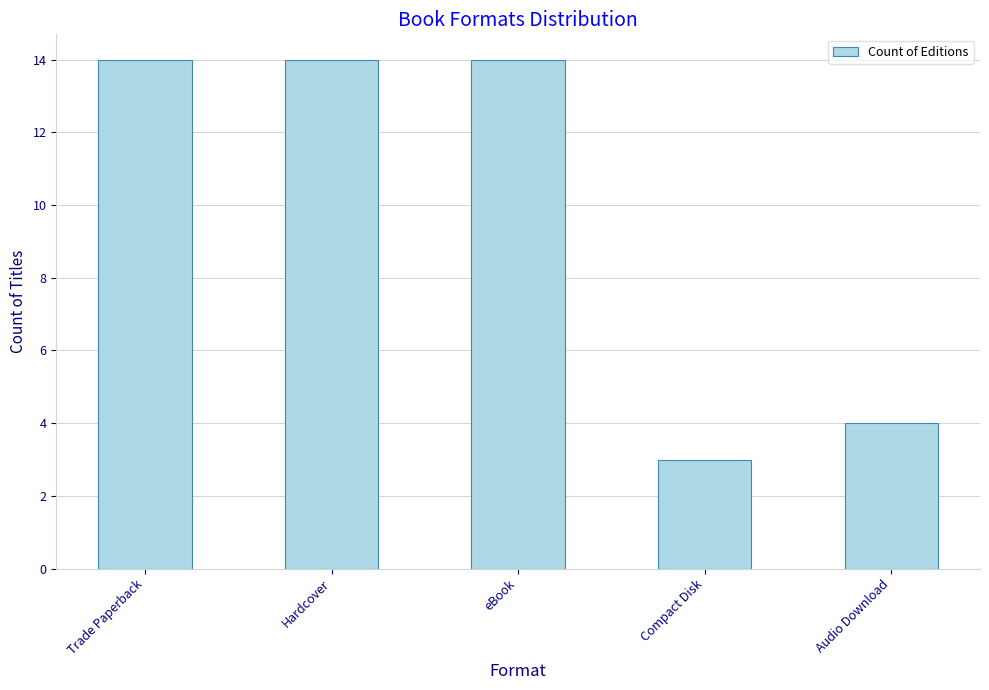

The chart shows a value of 9 at Hardcover. True or false?

False